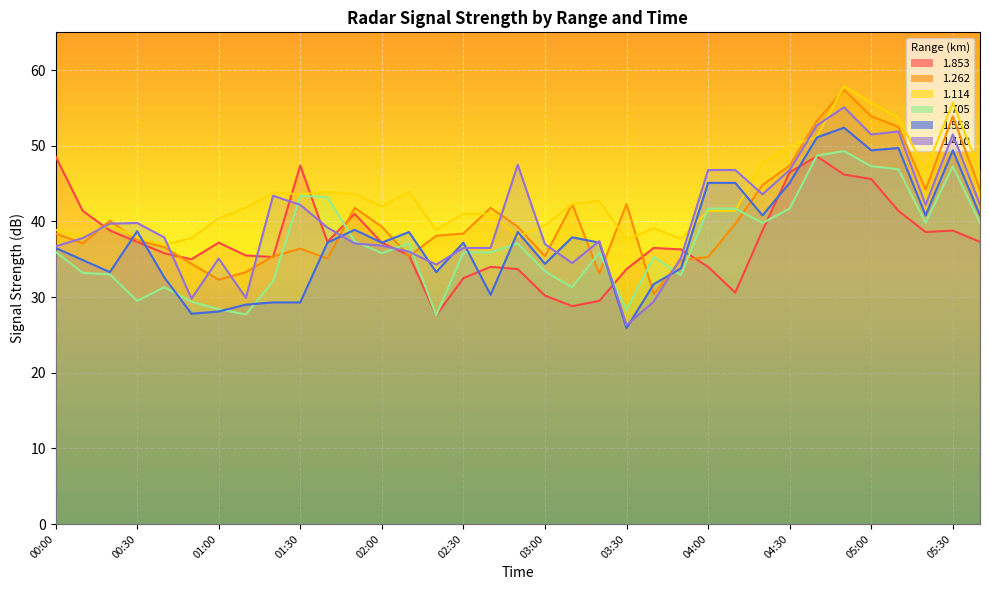

In 1.262, how many points are higher than both neighbors (excluding endpoints)?

8